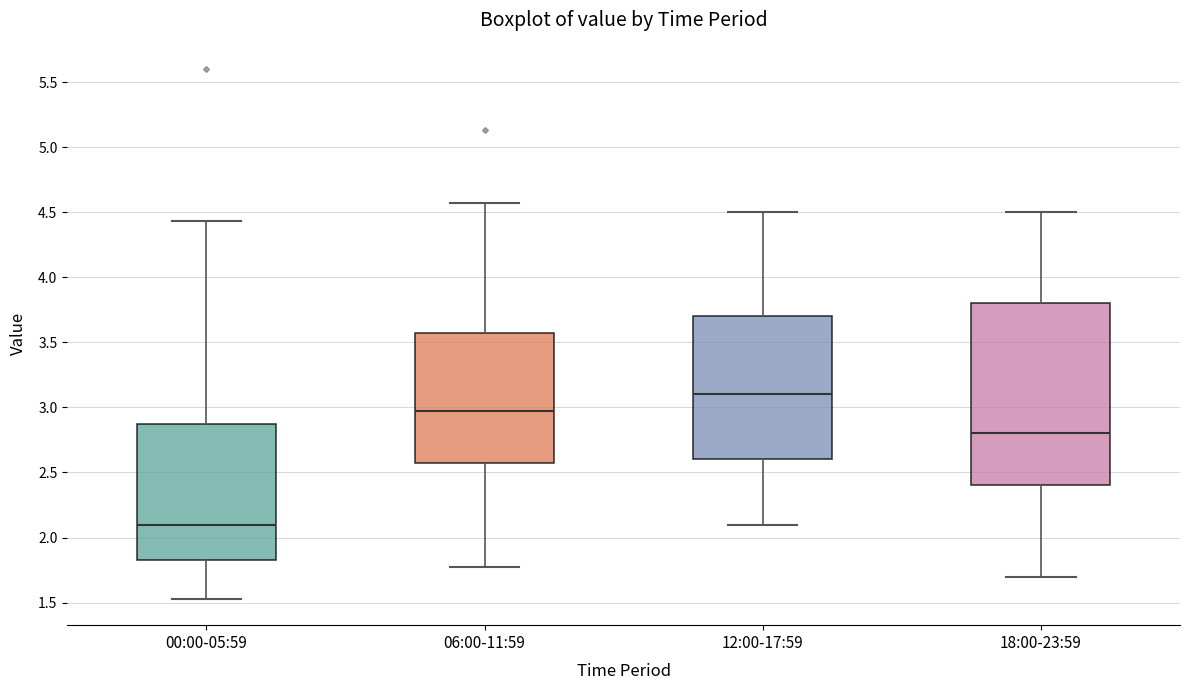

Reading left to right, transcribe this box plot: for each box, give where its median line is, the range the box spans, and where its two whiskers end, as read against the y-axis. The values are not printed on the chart, so give them approximately, as read against the axis.

00:00-05:59: median 2.10, box 1.85 to 2.85, whiskers 1.55 to 4.45
06:00-11:59: median 2.95, box 2.55 to 3.55, whiskers 1.75 to 4.55
12:00-17:59: median 3.10, box 2.60 to 3.70, whiskers 2.10 to 4.50
18:00-23:59: median 2.80, box 2.40 to 3.80, whiskers 1.70 to 4.50